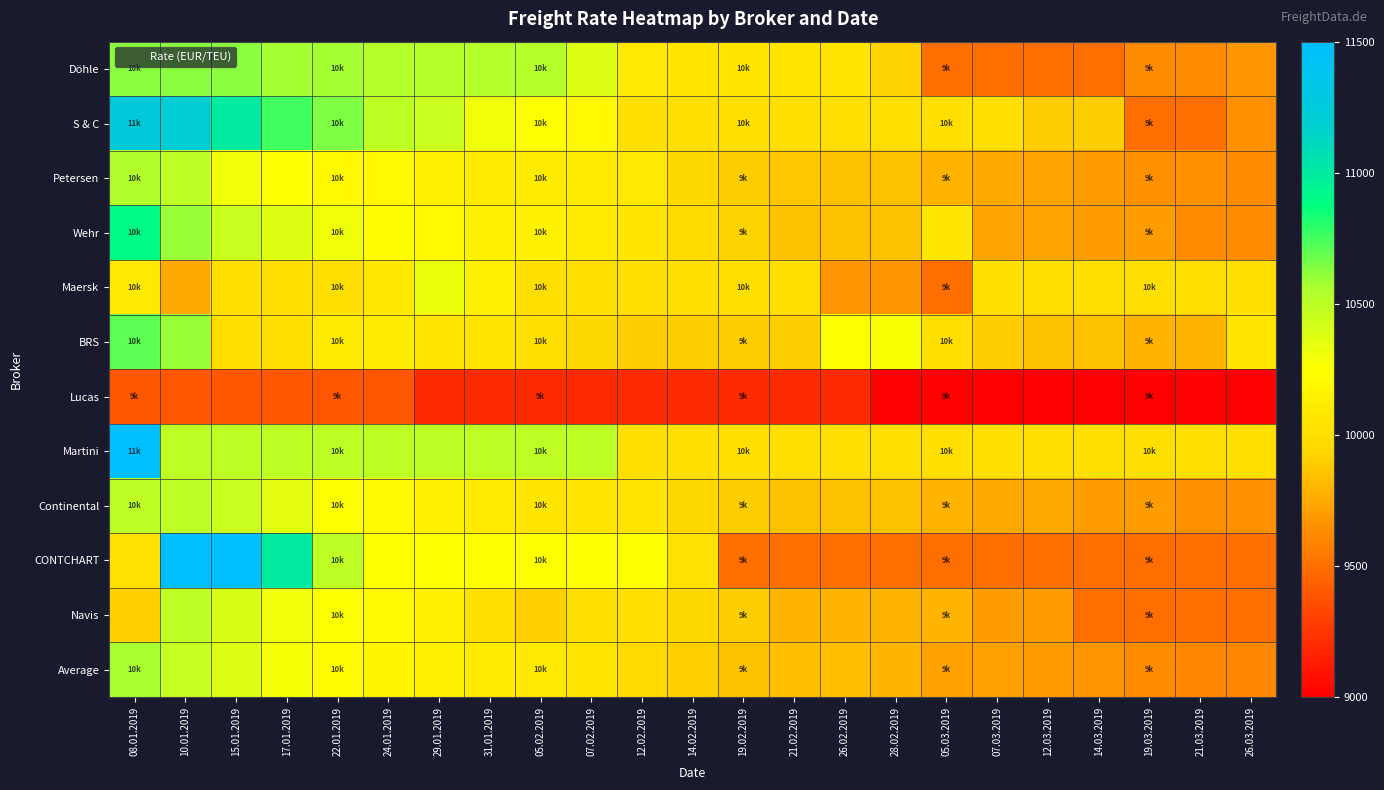

What is the maximum value shown in the chart?

11500.0